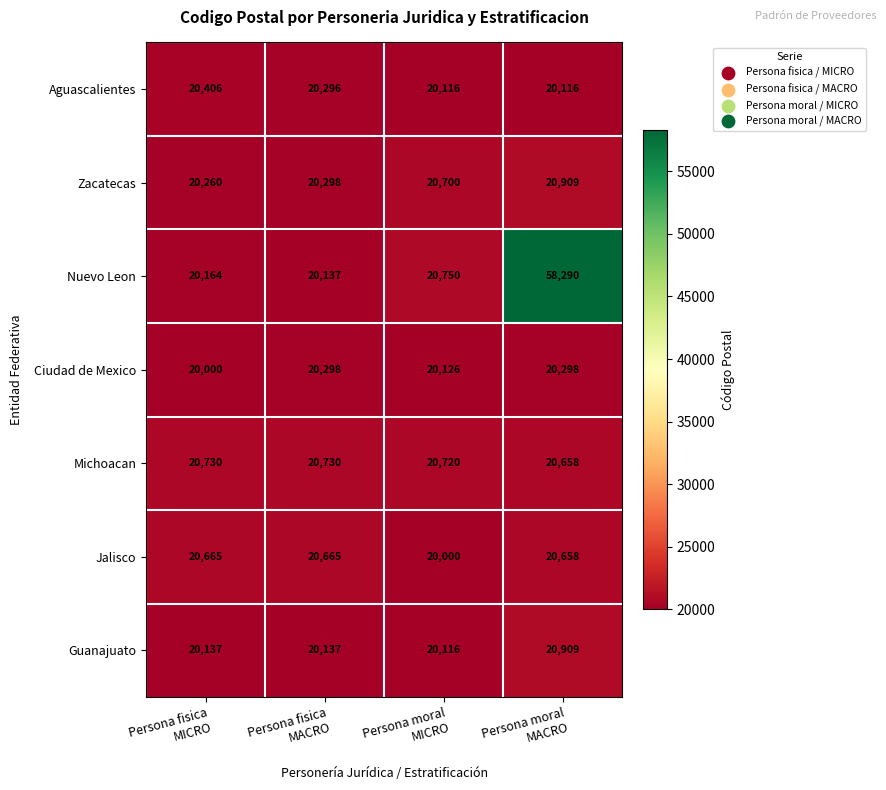

What is the maximum value for Aguascalientes?

20406